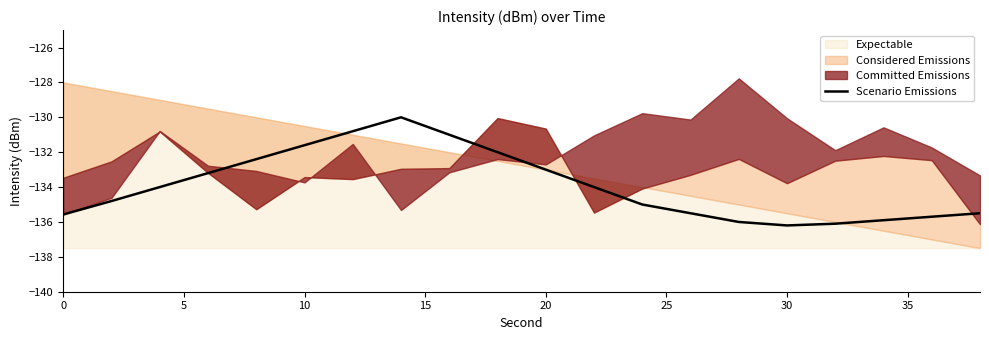

Is it true that Scenario Emissions equals -205.8 at 20?

False